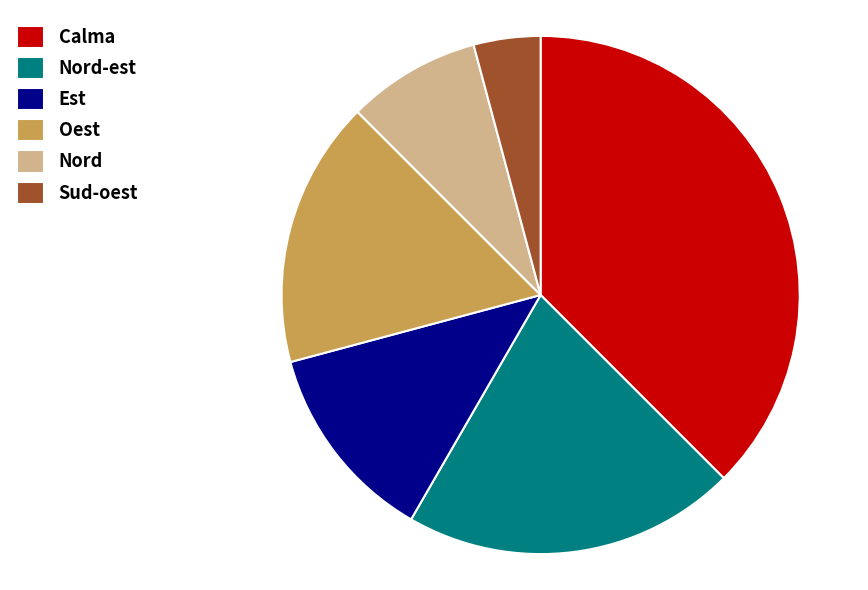

What is the ratio of the value at Nord to the value at Oest?

0.5